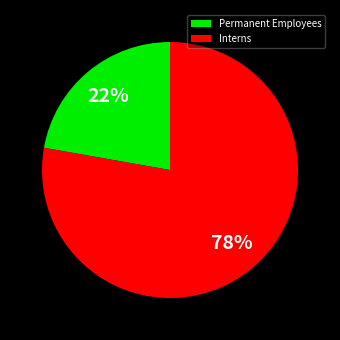

Does any single category account for the majority?

Yes